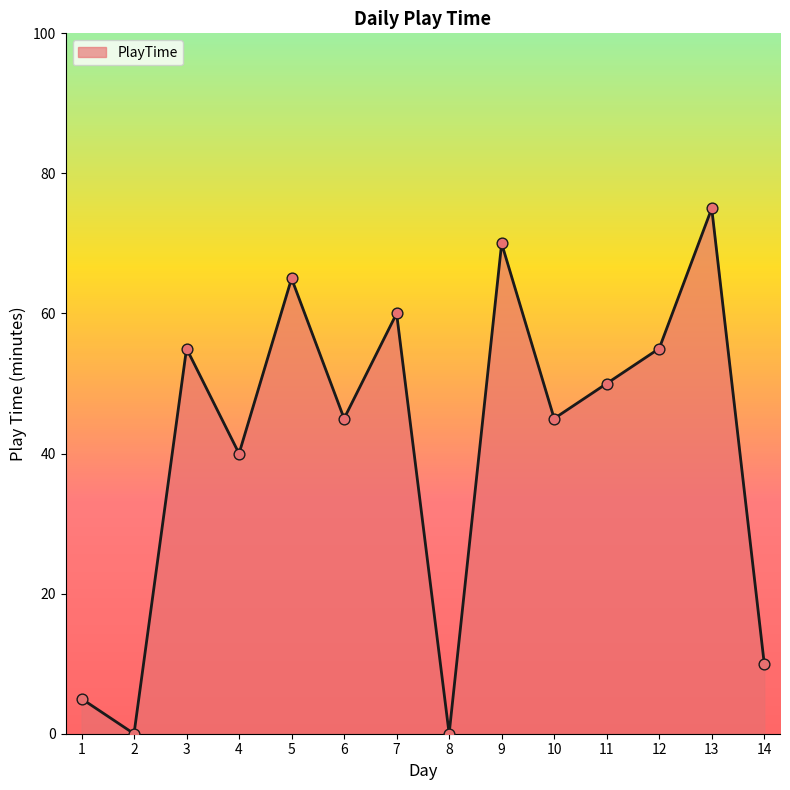

Which has a higher value, 4 or 1?

4